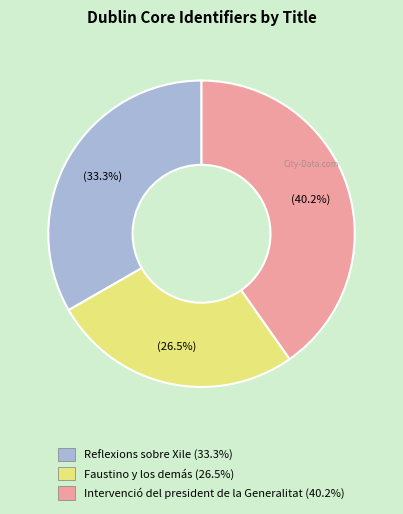

To the nearest percent, what percentage of the pie is Reflexions sobre Xile?

33%